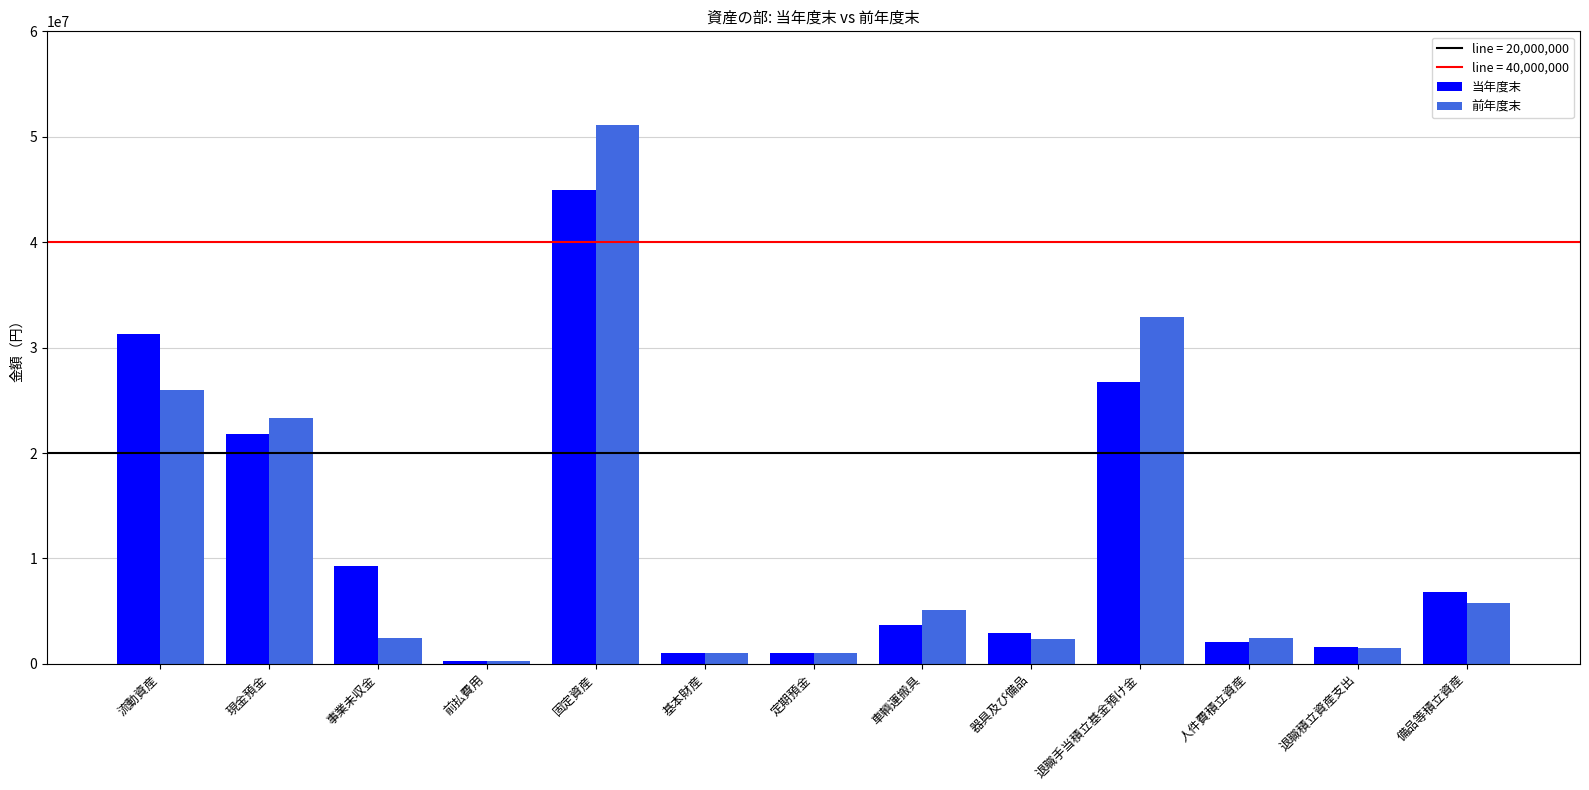

At which category is the sum across all series the highest?

固定資産